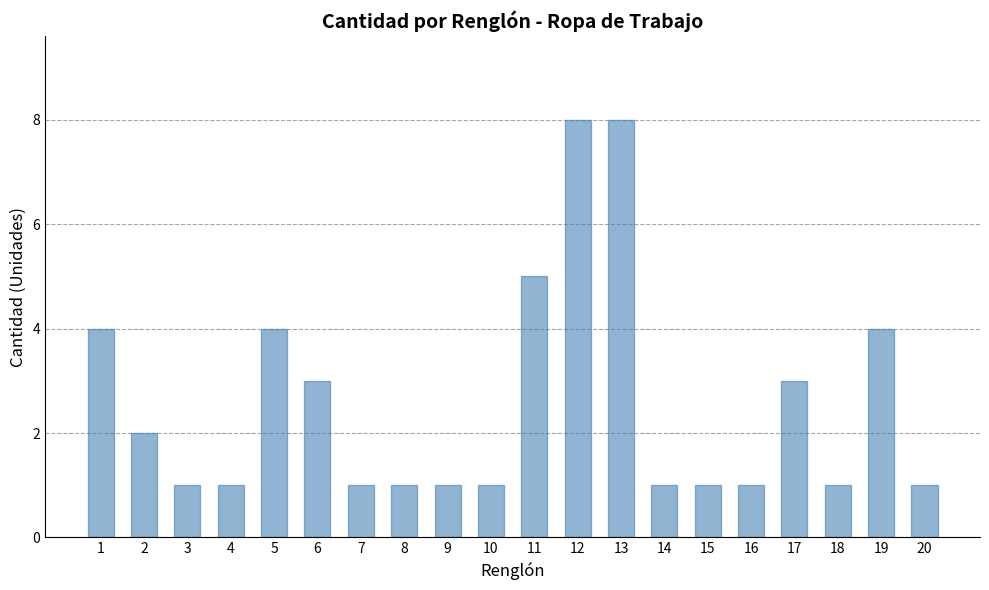

Count the number of data series in this chart.

1